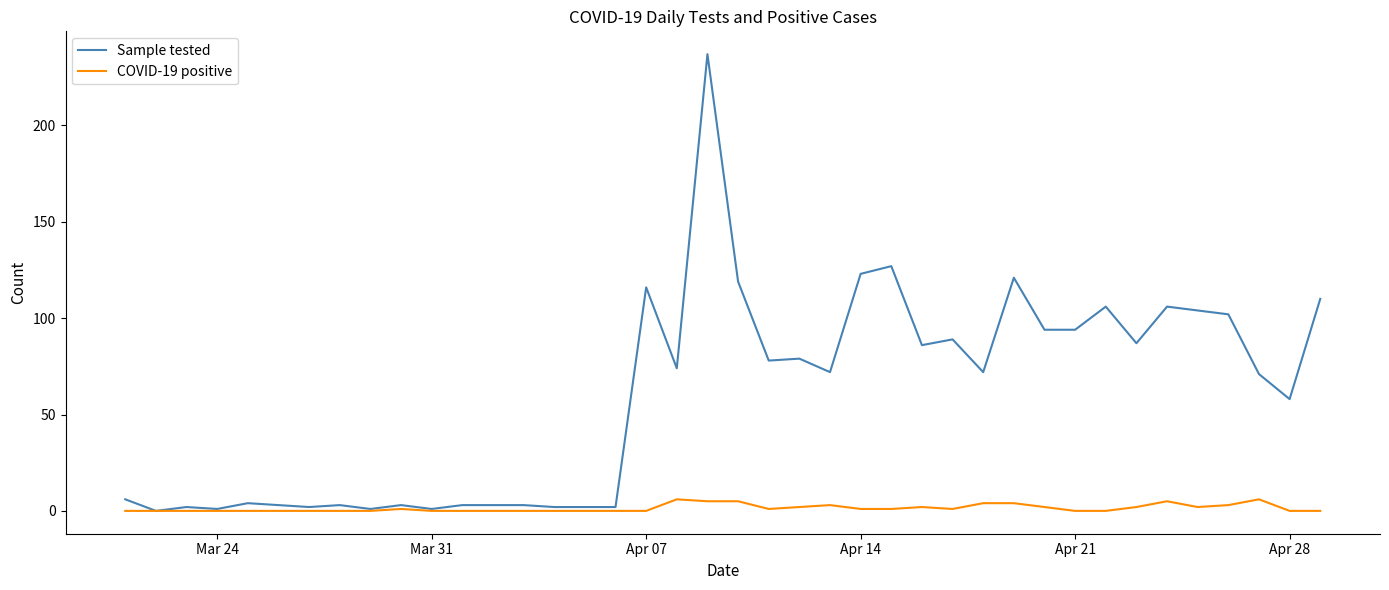

What is the greatest value displayed?

237